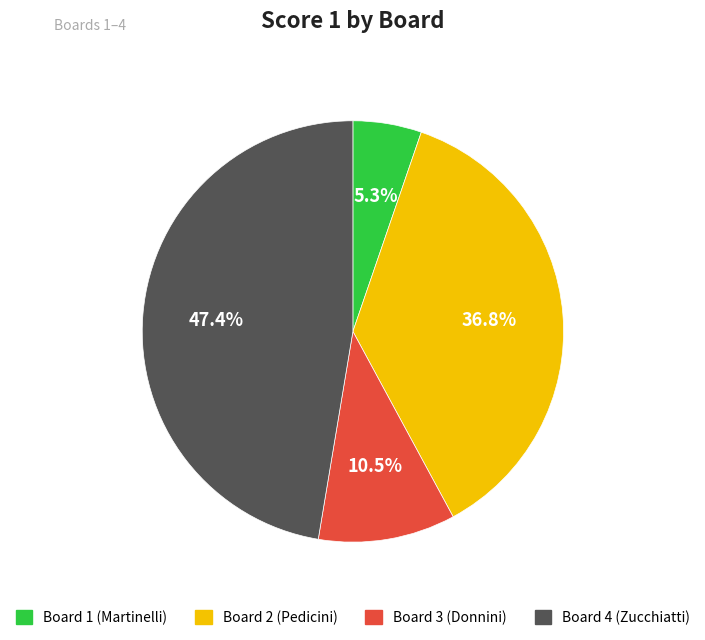

To the nearest percent, what is the difference between the Board 4 (Zucchiatti) and Board 2 (Pedicini) slice percentages?

11%